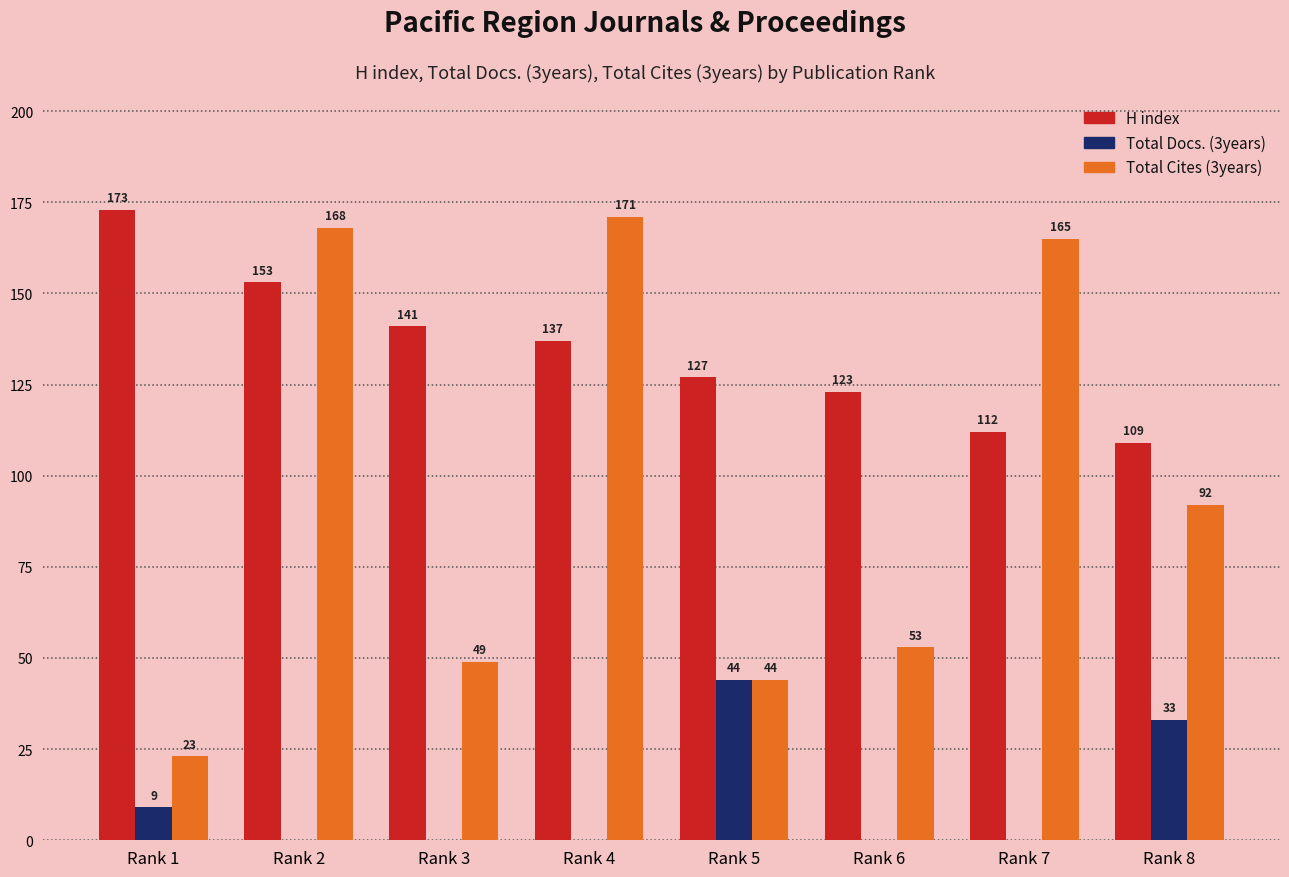

Is it true that H index equals 153 at Rank 2?

True